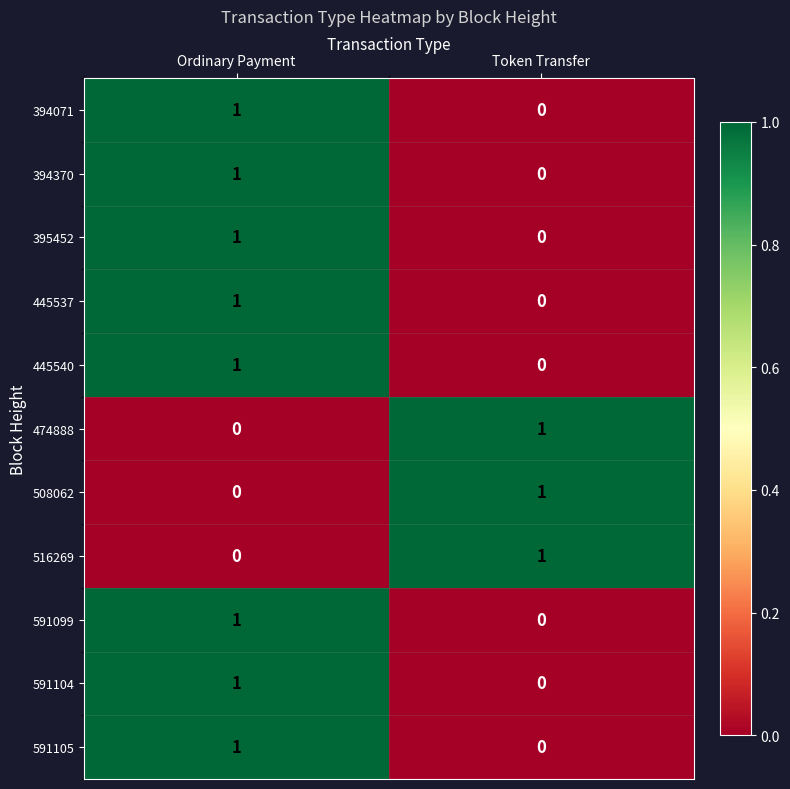

How many data points does each series have?

2